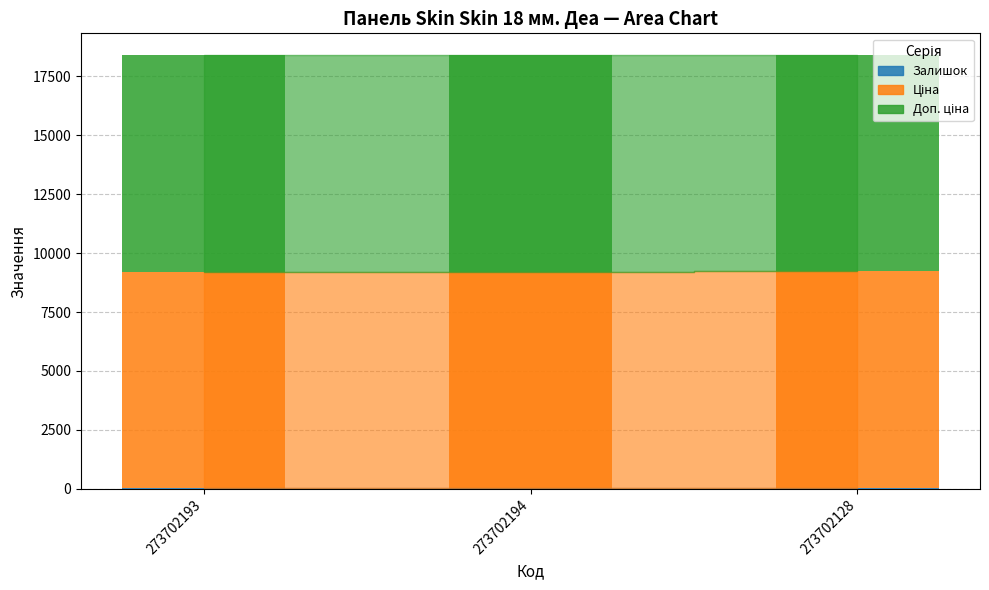

What is the difference between the maximum and minimum values in the Залишок series?

15.0